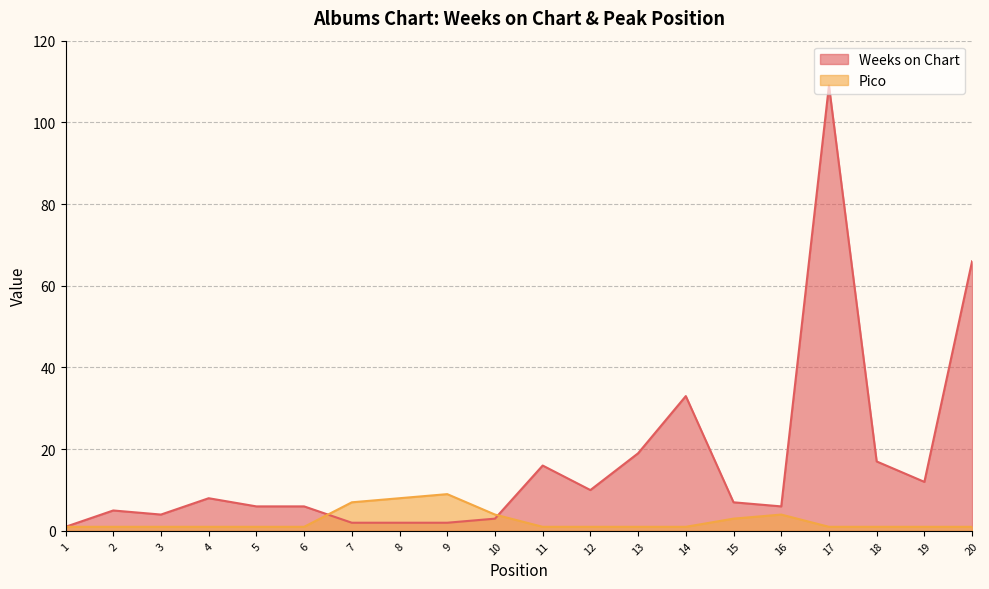

Which label corresponds to the smallest value in the chart?

1